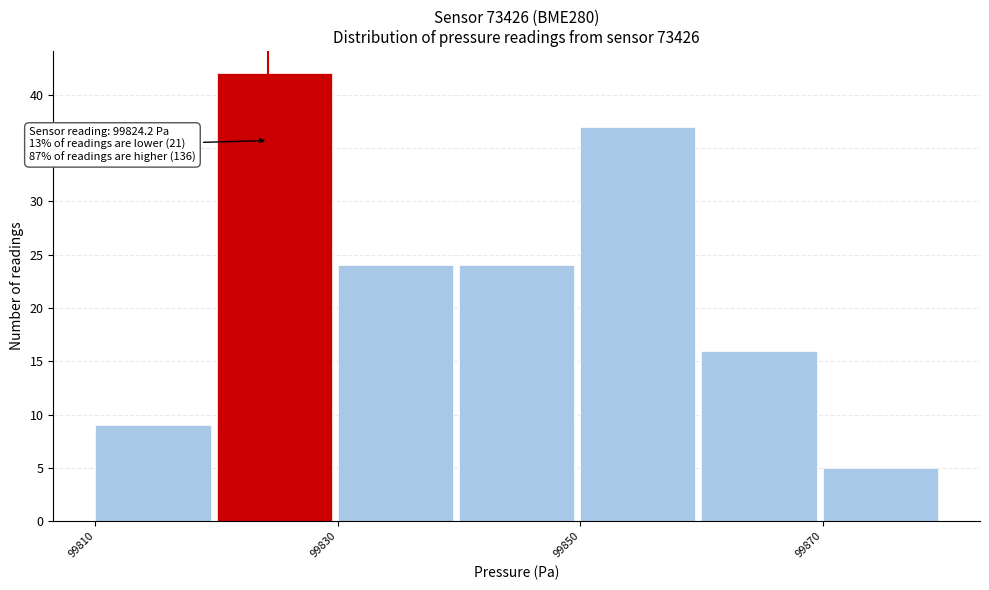

Which range on the x-axis has the tallest bar?

99820 to 99830